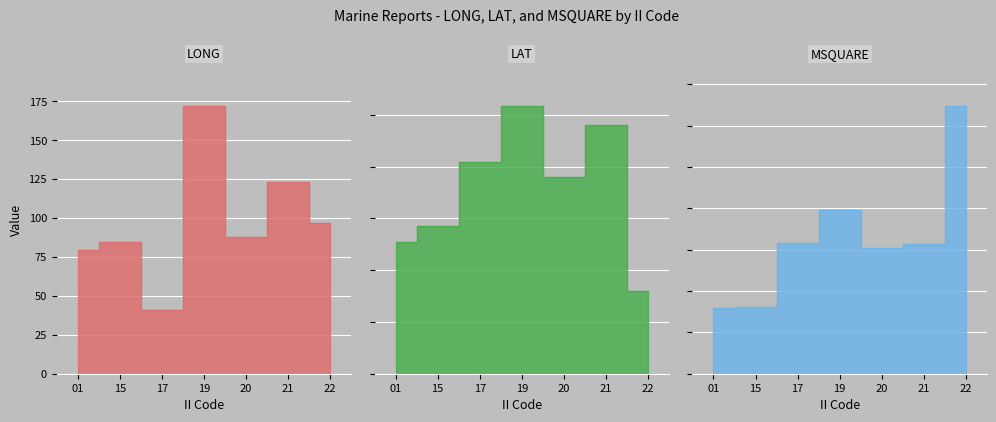

Where does the LAT series first go above 38?

17